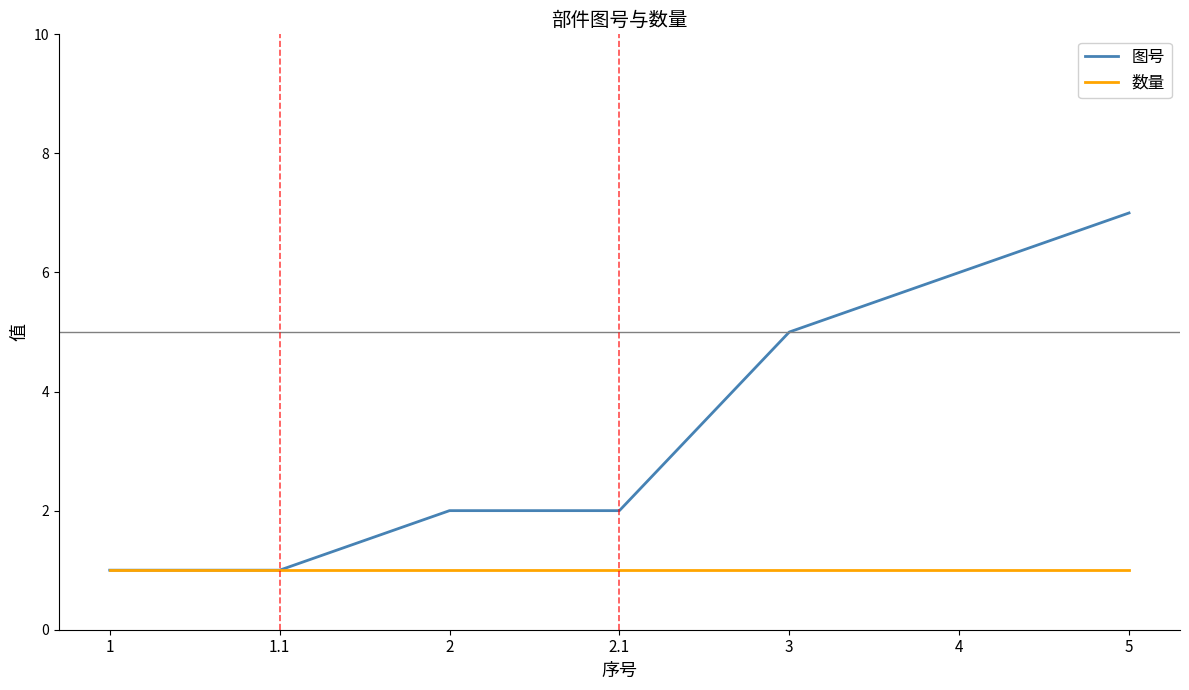

Is this an area chart (filled region under the line)?

No